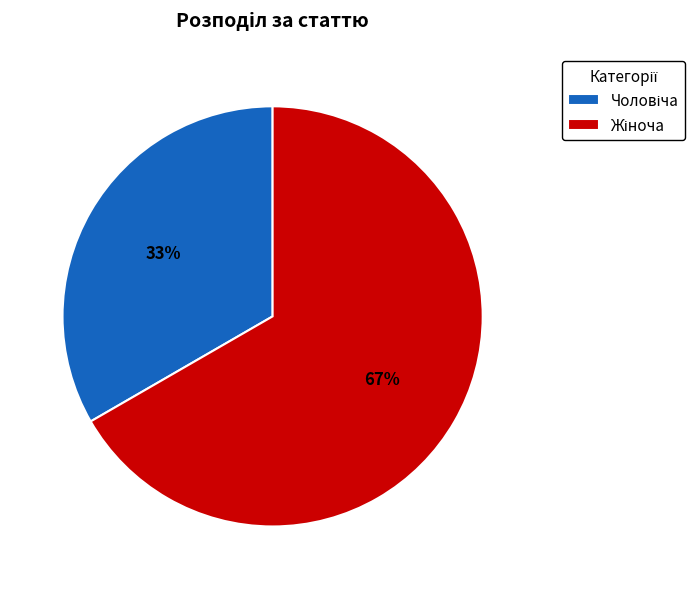

To the nearest percent, what is the average slice percentage?

50%